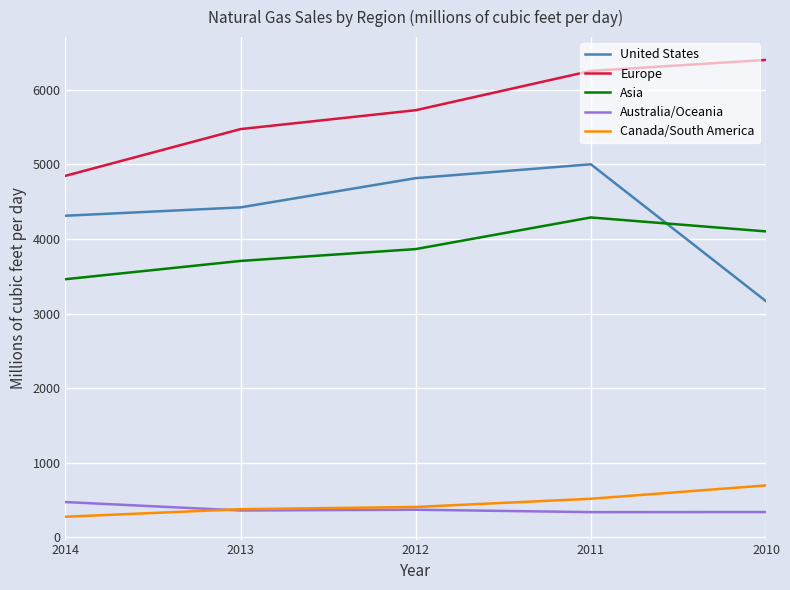

What is the greatest value displayed?

6401